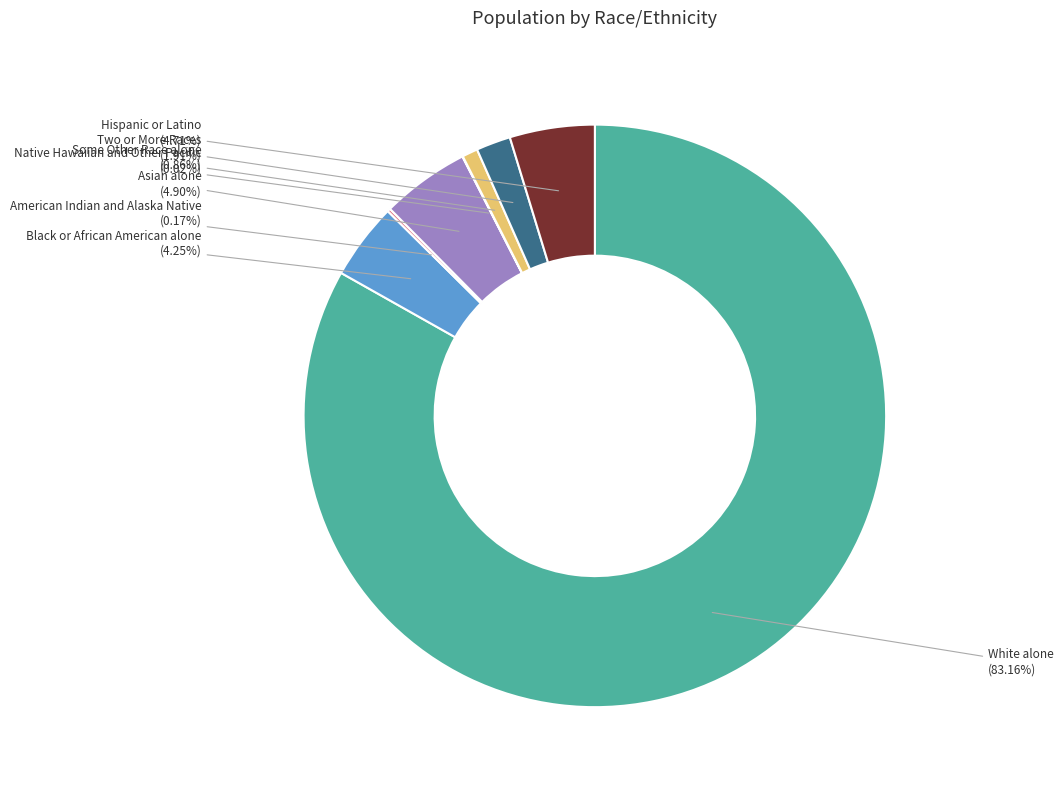

Does any single category account for the majority?

Yes